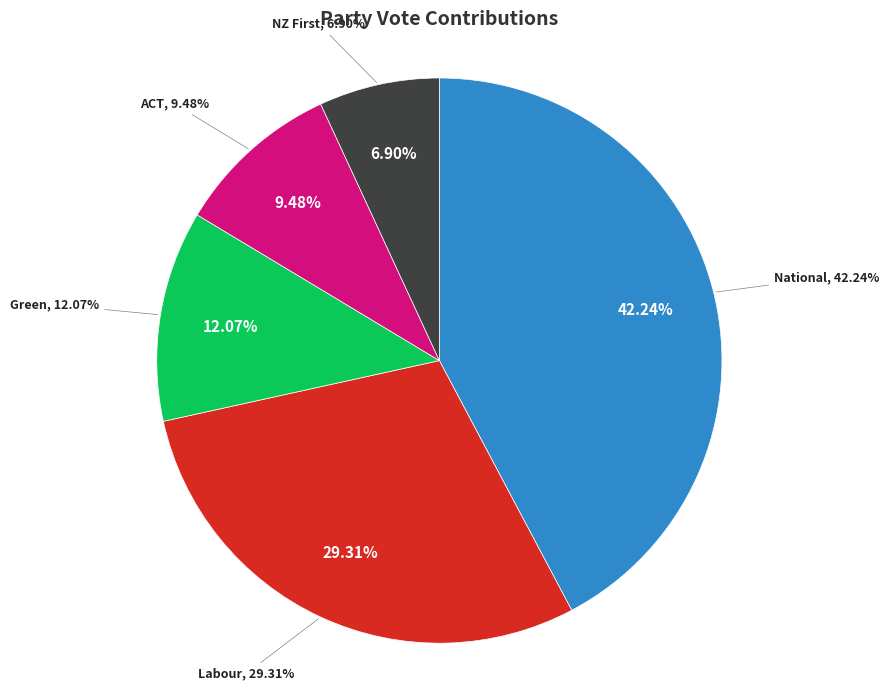

Is there a majority slice in this chart?

No